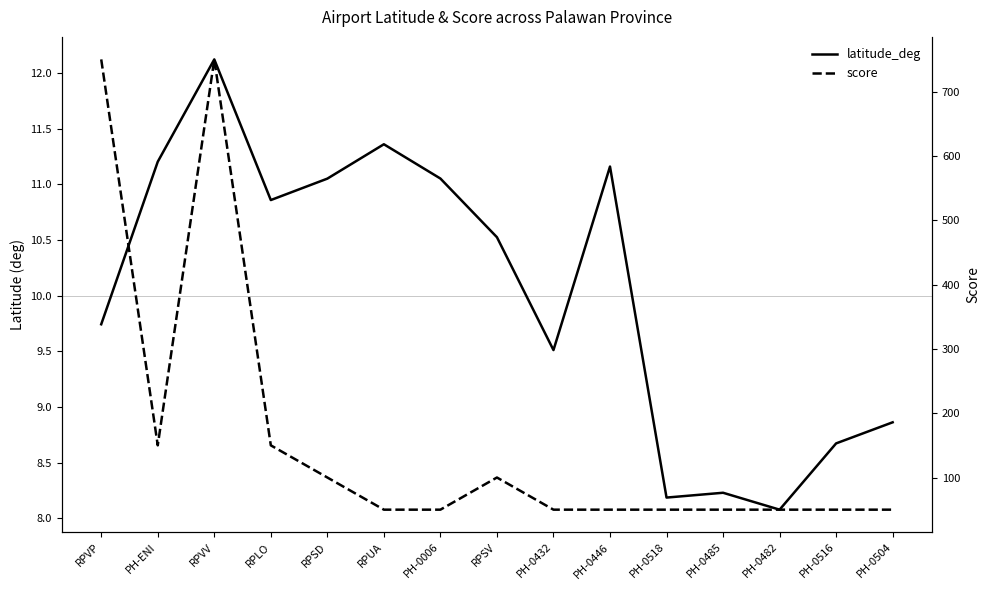

How many interior local valleys does the score series have?

1